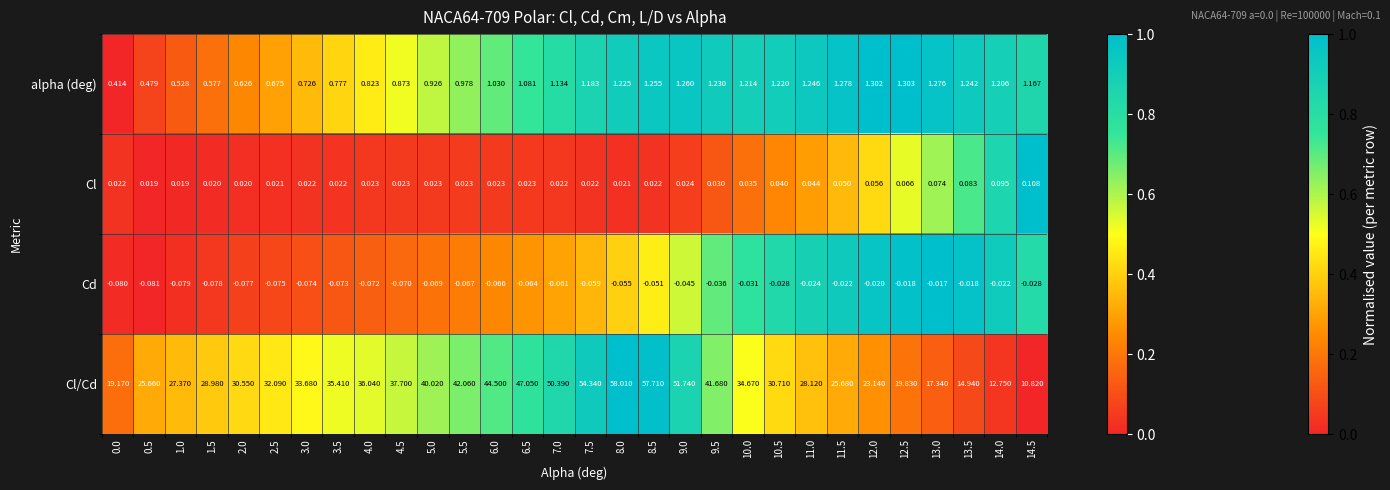

Which series has the widest spread of values?

Cl/Cd